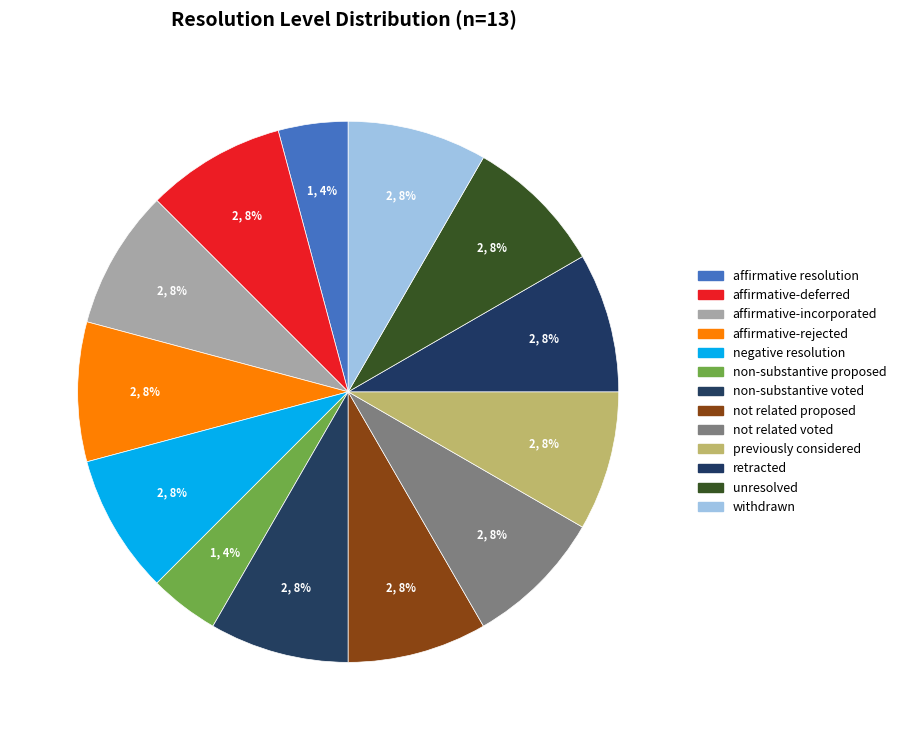

Which category has the biggest portion of the pie?

affirmative-deferred